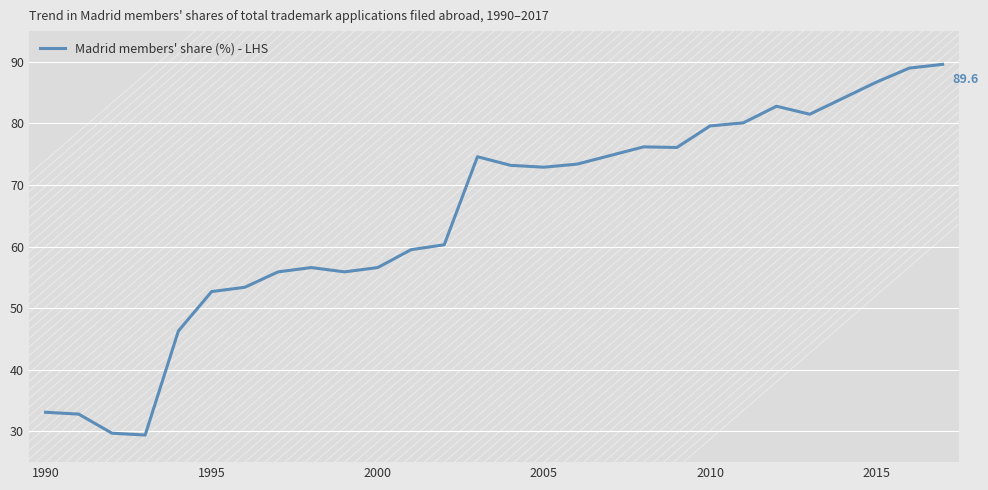

What is the smallest value displayed?

29.4